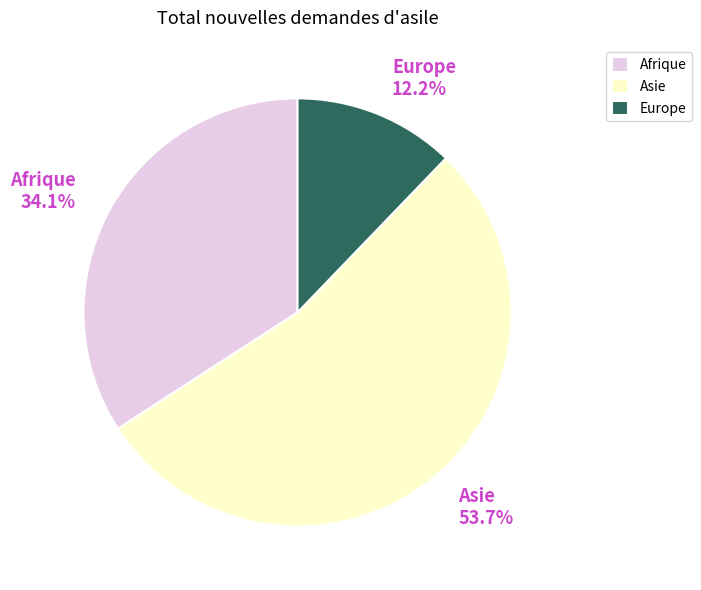

What is the ratio of the value at Asie to the value at Afrique?

1.6